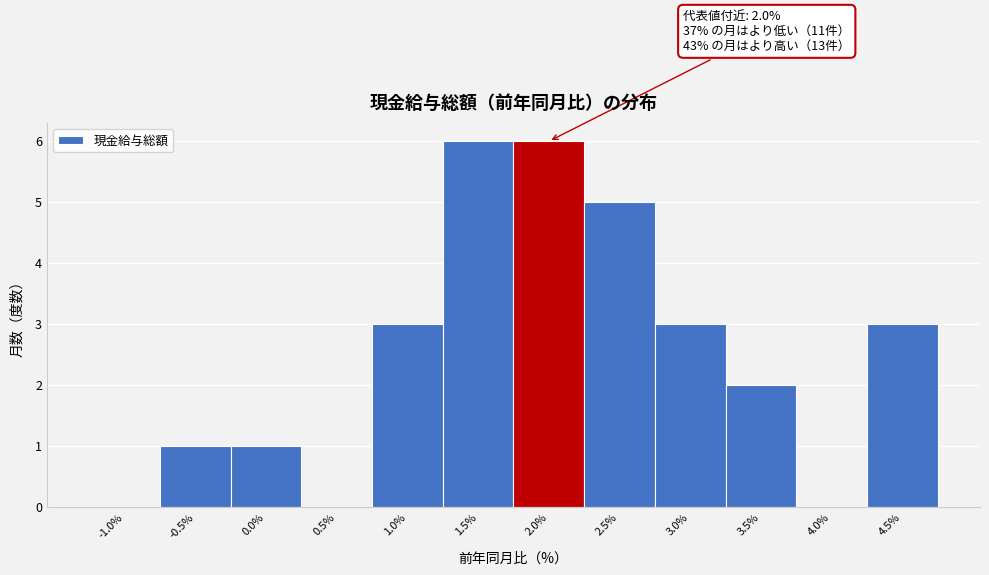

Reading left to right, what are all the values shown in this chart?

-1.0%=0	-0.5%=1	0.0%=1	0.5%=0	1.0%=3	1.5%=6	2.0%=6	2.5%=5	3.0%=3	3.5%=2	4.0%=0	4.5%=3